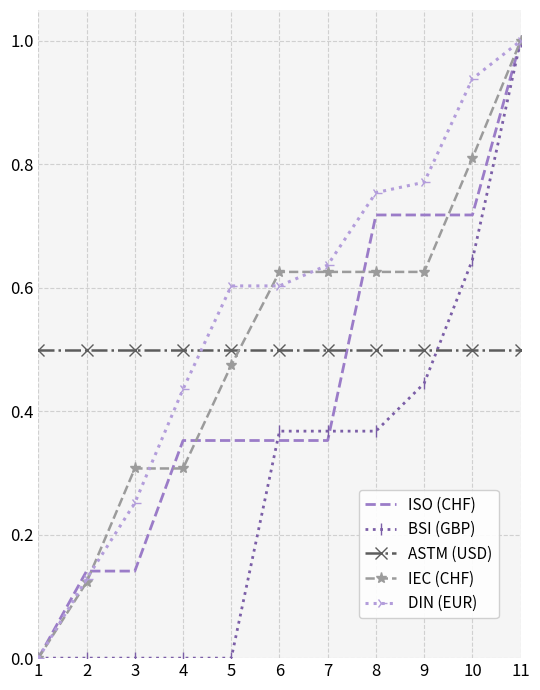

What are all the series names shown in the legend?

ISO (CHF), BSI (GBP), ASTM (USD), IEC (CHF), DIN (EUR)